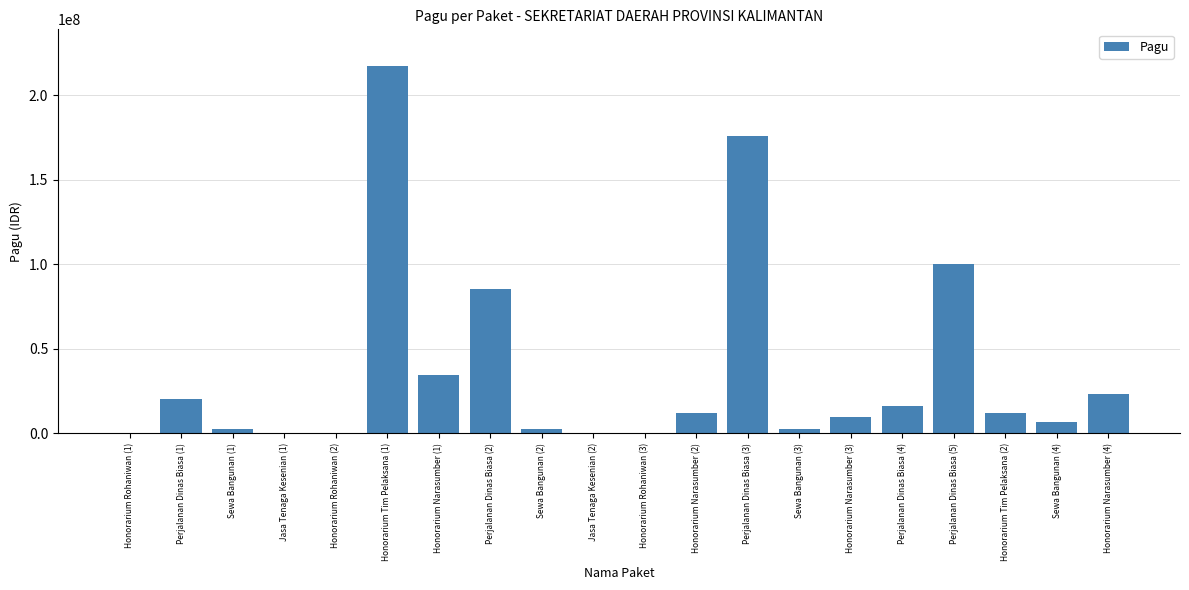

Which category has the highest value across all series?

Honorarium Tim Pelaksana (1)